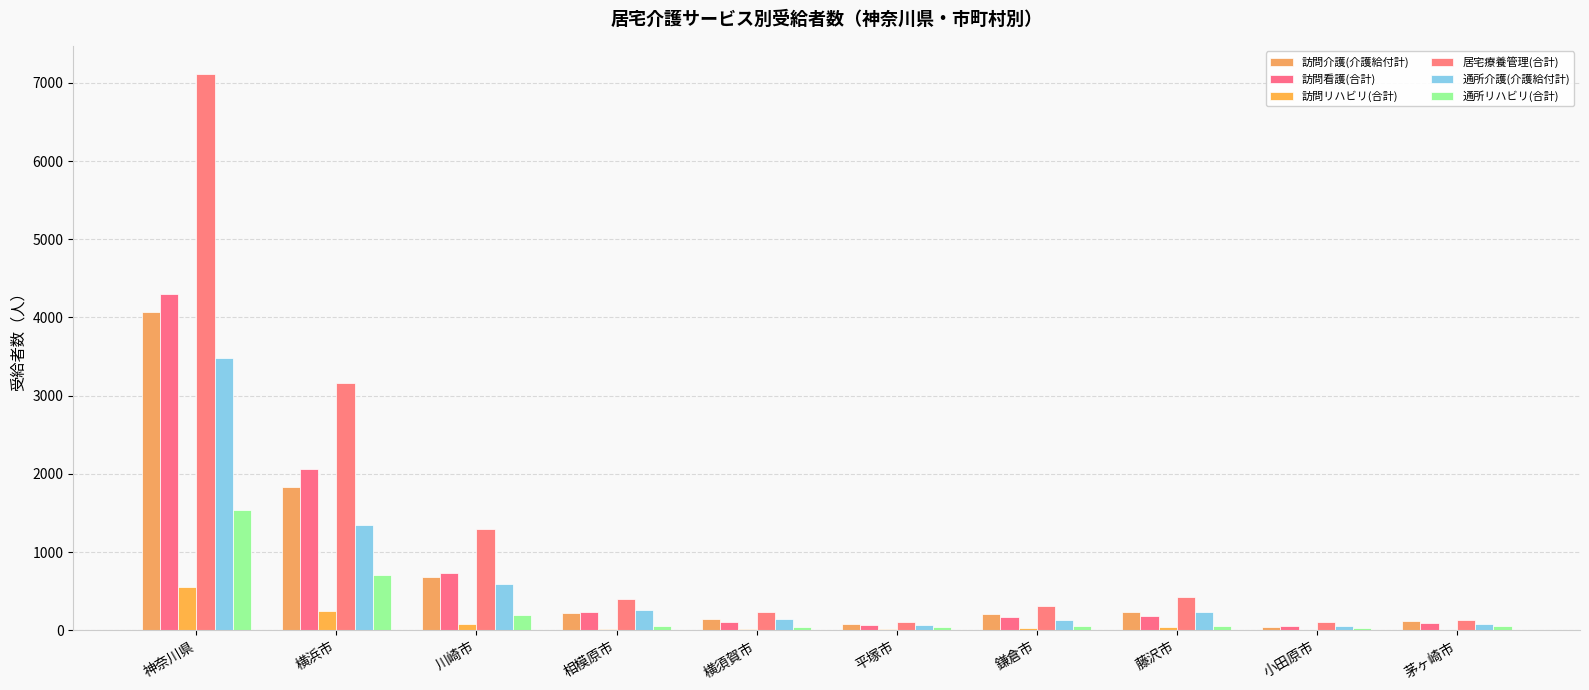

Rank the series by their maximum value, from lowest to highest.

訪問リハビリ(合計), 通所リハビリ(合計), 通所介護(介護給付計), 訪問介護(介護給付計), 訪問看護(合計), 居宅療養管理(合計)